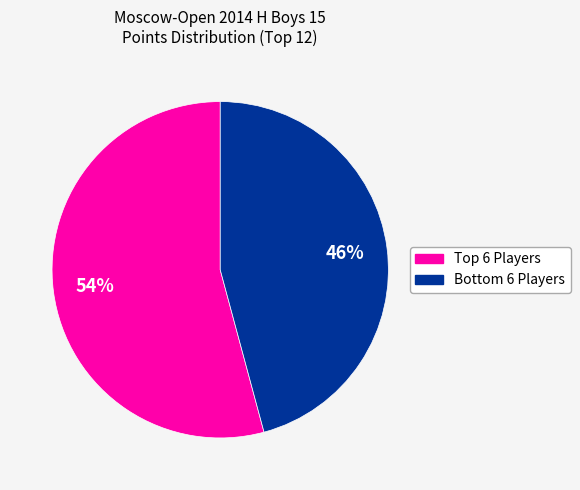

To the nearest percent, what is the average slice percentage?

50%